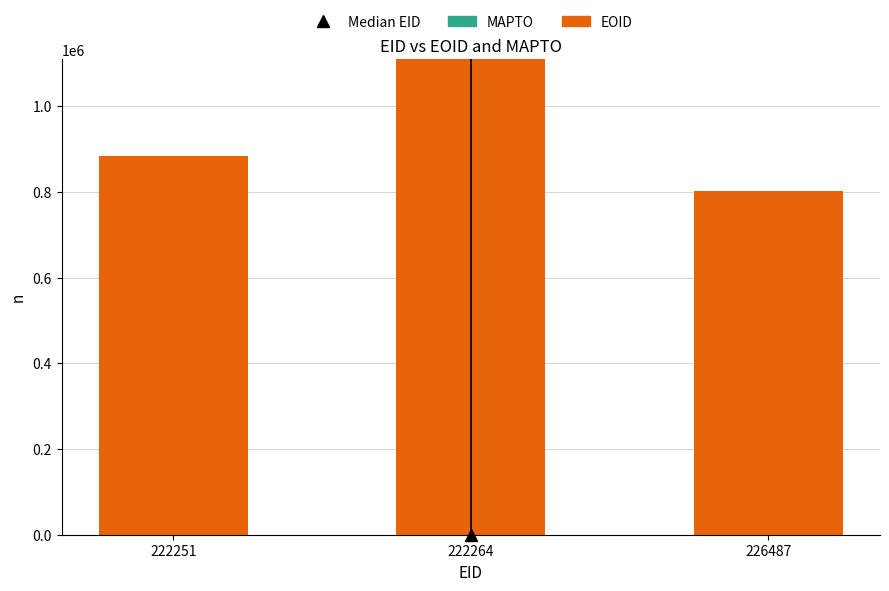

How many bars are there in total?

3